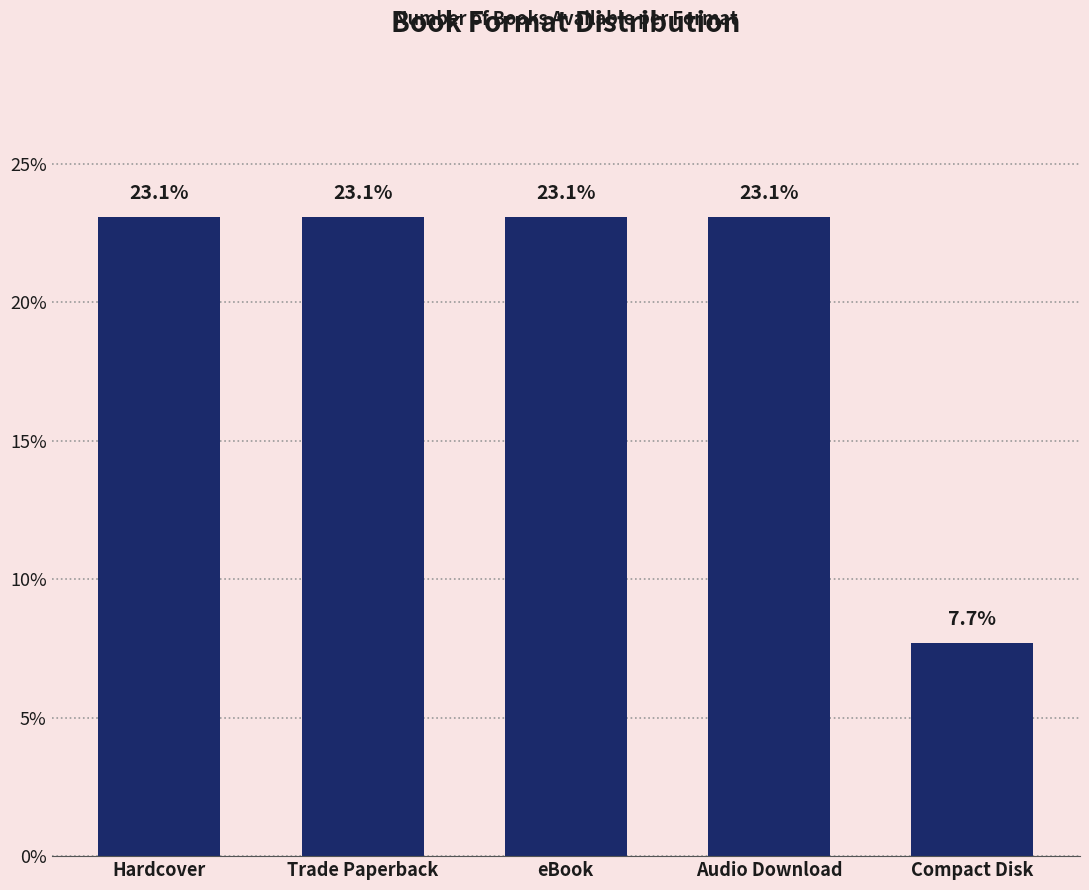

Between Compact Disk and Trade Paperback, which is larger?

Trade Paperback